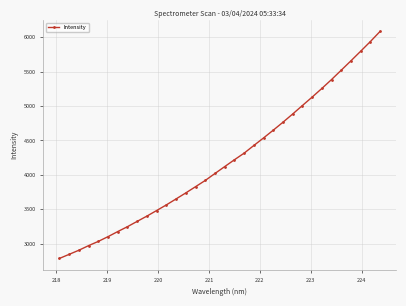

What is the value of the 3rd point from the left?

2905.2